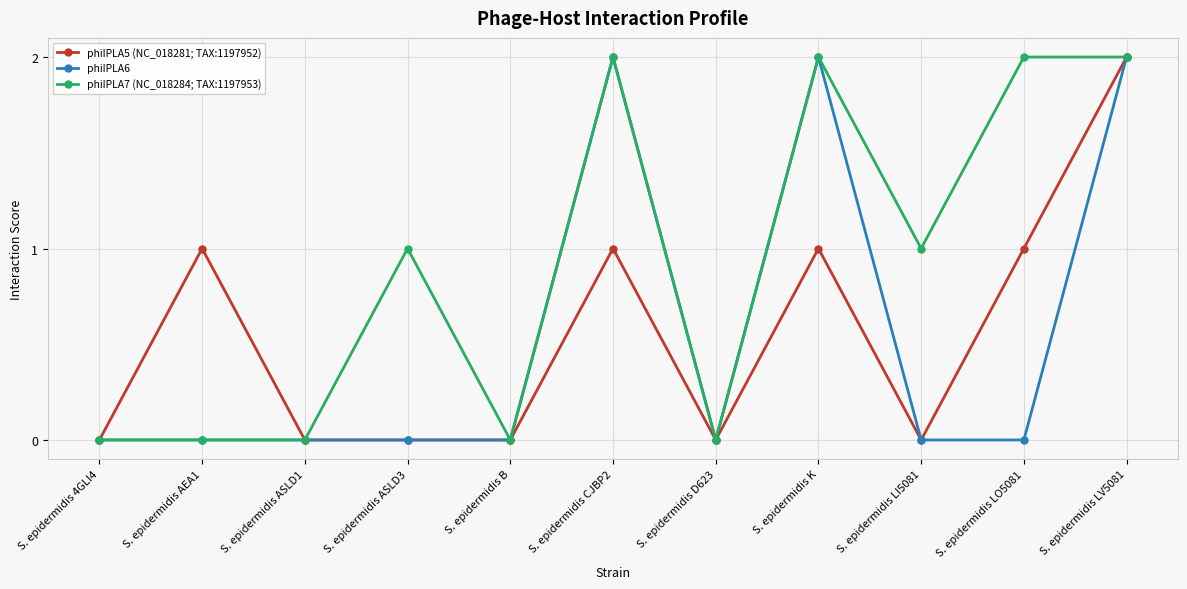

How many values in the phiIPLA7 (NC_018284; TAX:1197953) series are below 1?

5